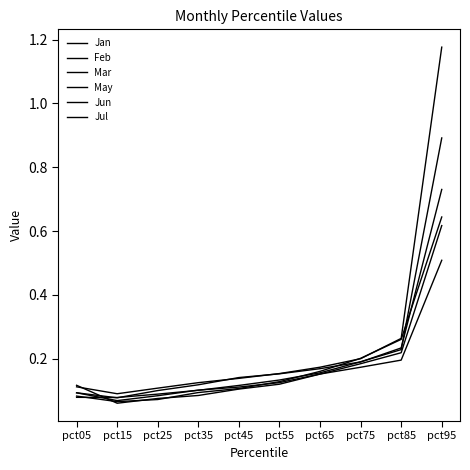

What is the sum of the May values at pct95 and pct55?

1.3